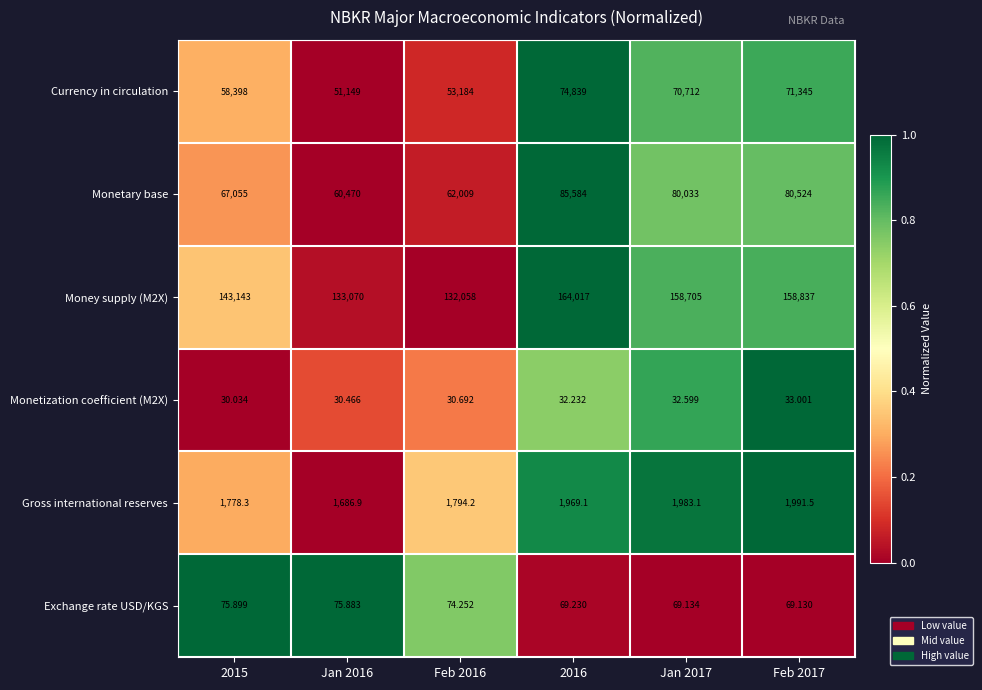

Is the value of Money supply (M2X) at 2015 greater than the value of Monetary base at Jan 2017?

Yes